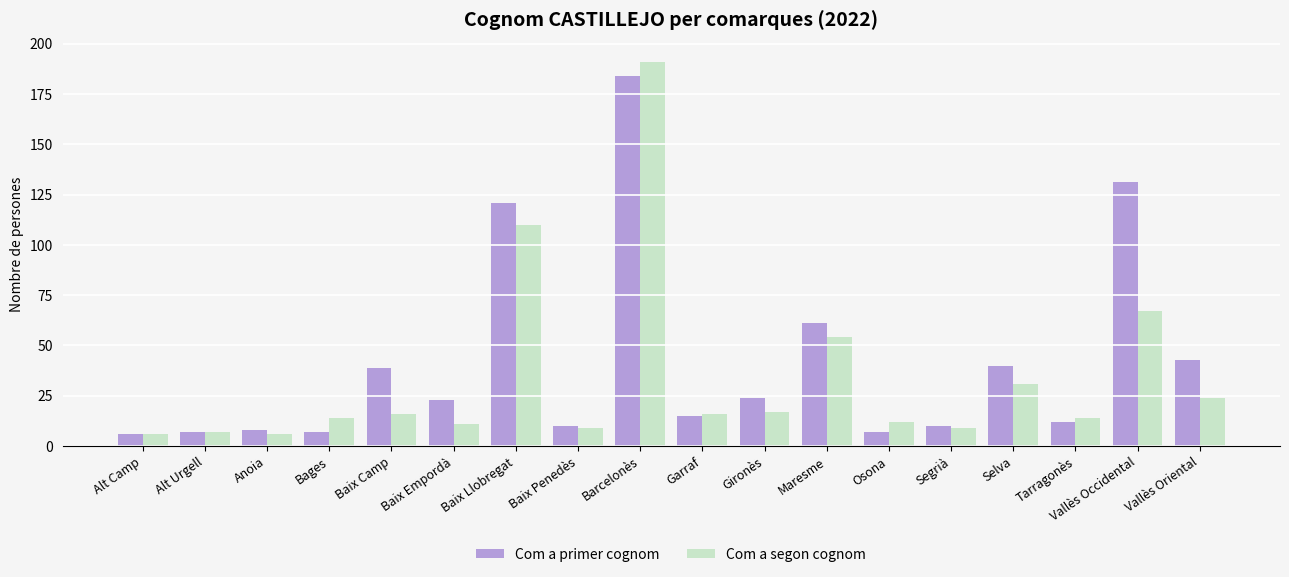

Which series has the widest spread of values?

Com a segon cognom